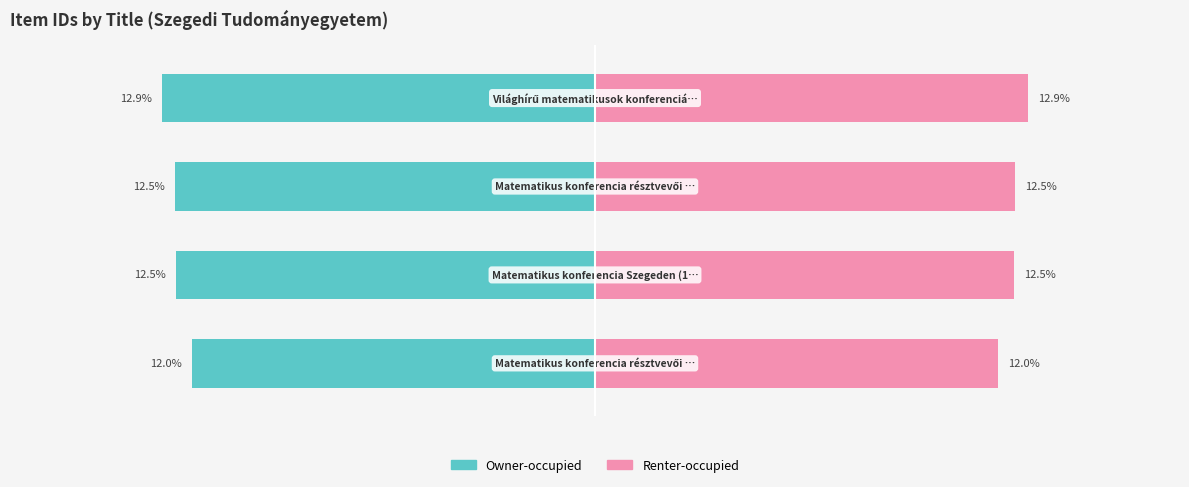

Does the chart contain stacked bars?

No